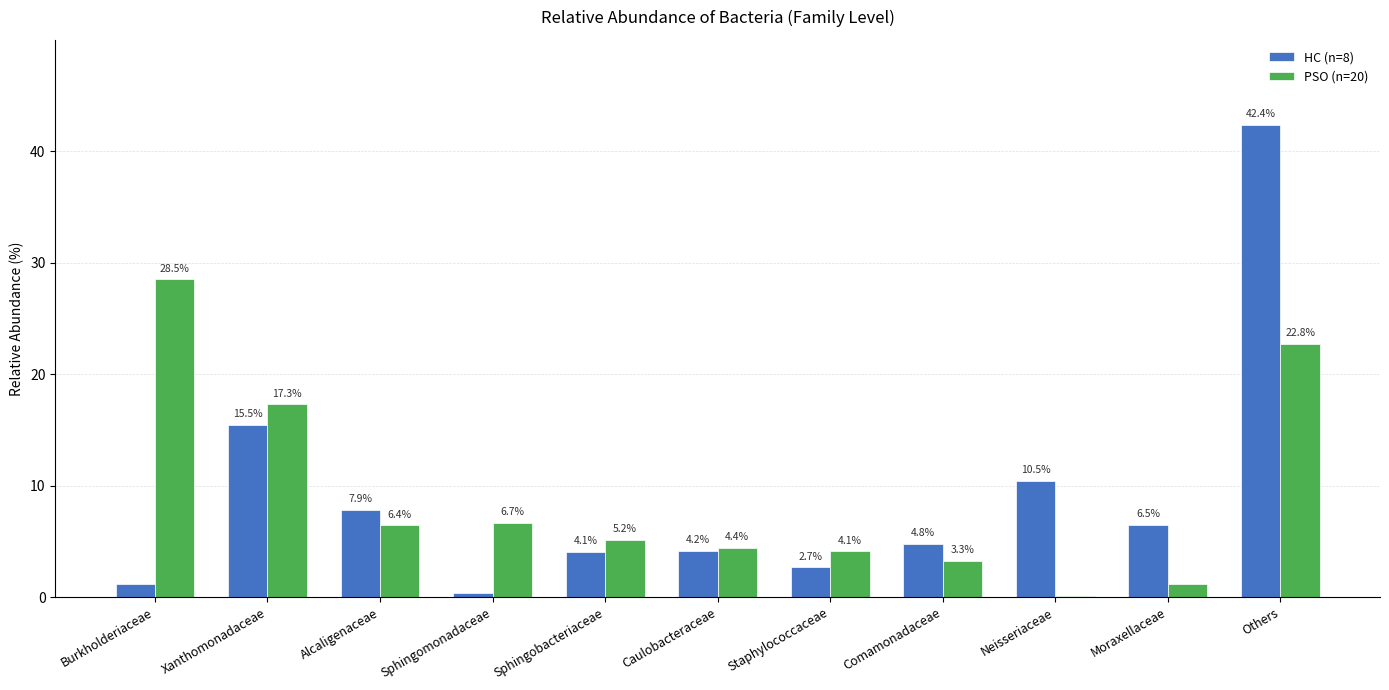

The value of HC (n=8) at Alcaligenaceae is 5.2. True or false?

False